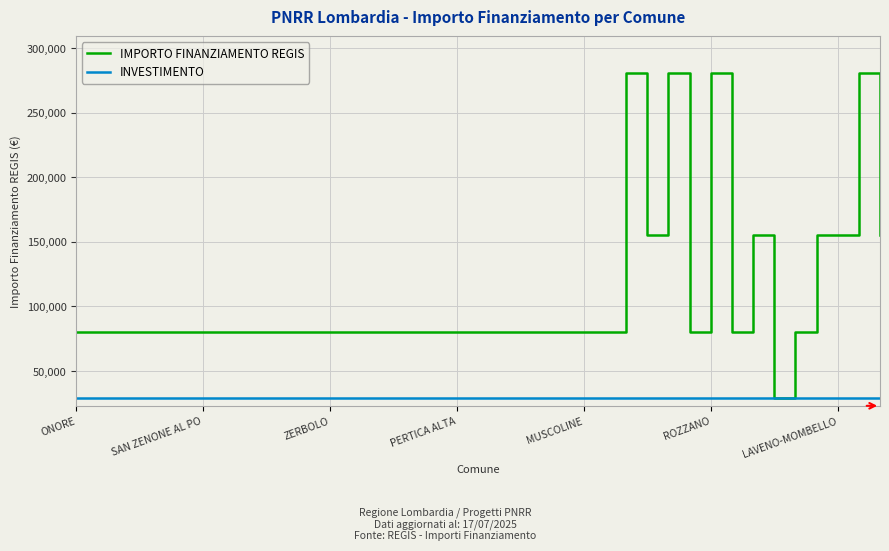

List the series in order of their peak value, lowest first.

INVESTIMENTO, IMPORTO FINANZIAMENTO REGIS